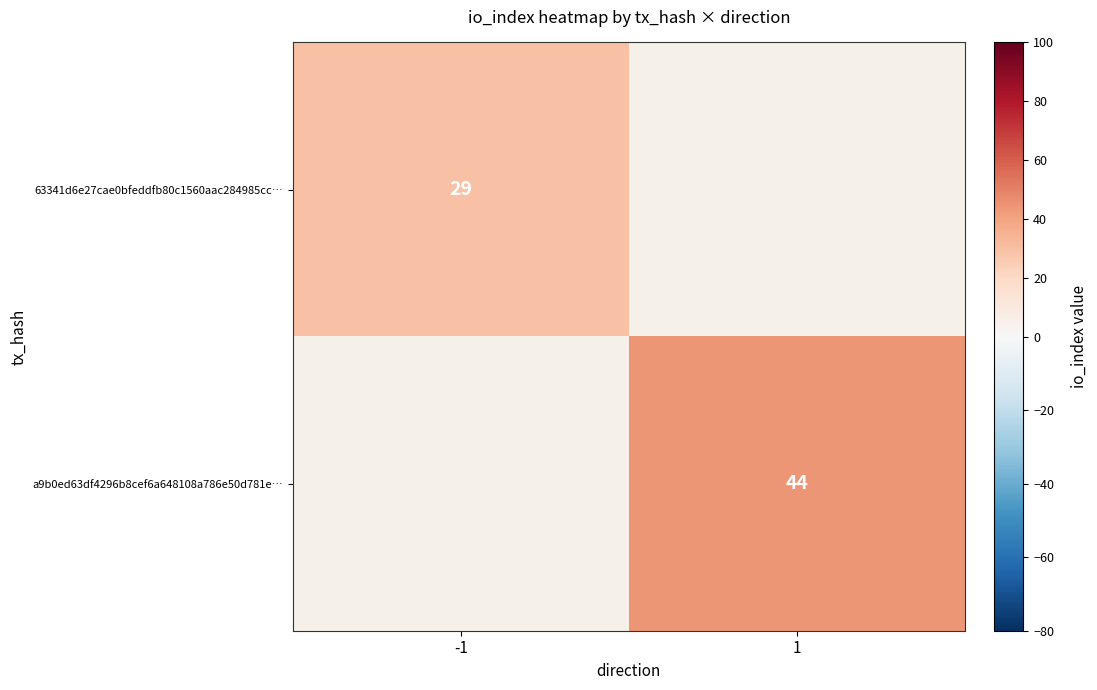

Count the number of data series in this chart.

2